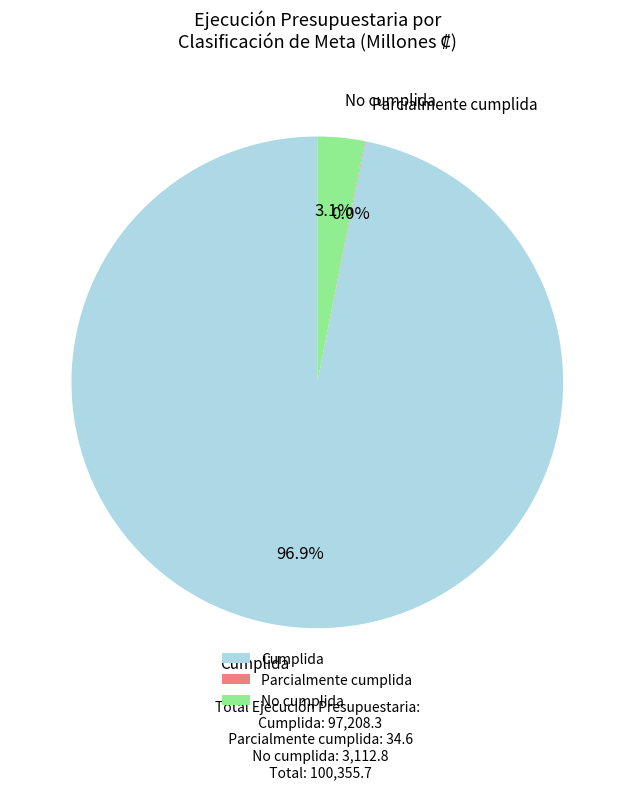

Which category has the biggest portion of the pie?

Cumplida